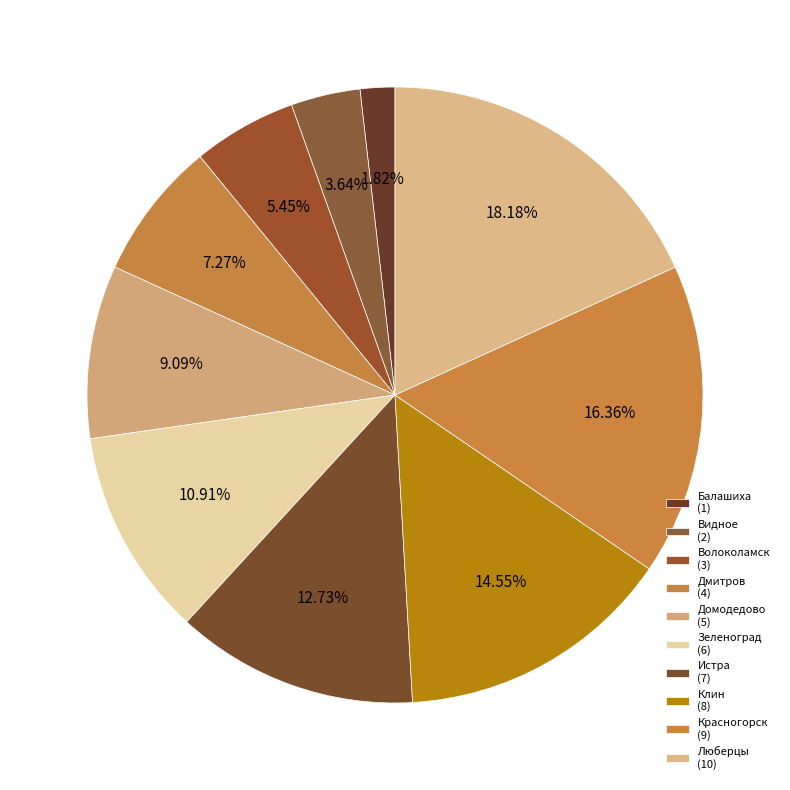

How much of the chart is everything except Дмитров?

92.7%